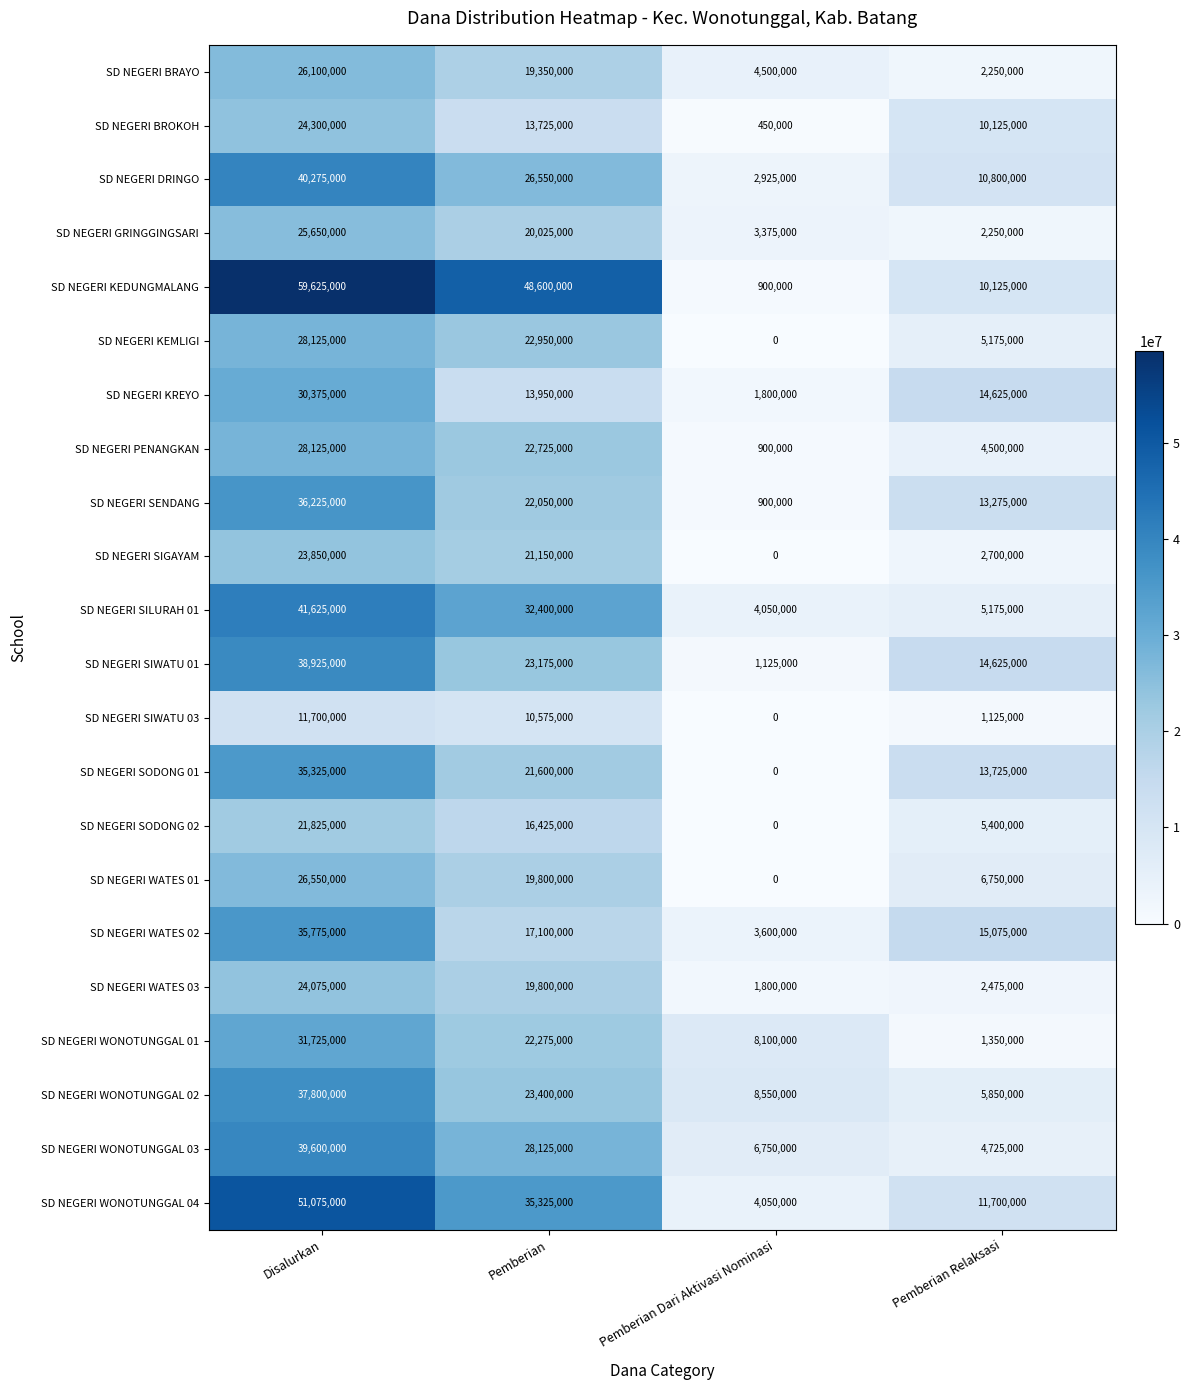

Rank the categories by SD NEGERI DRINGO value from highest to lowest.

Disalurkan, Pemberian, Pemberian Relaksasi, Pemberian Dari Aktivasi Nominasi